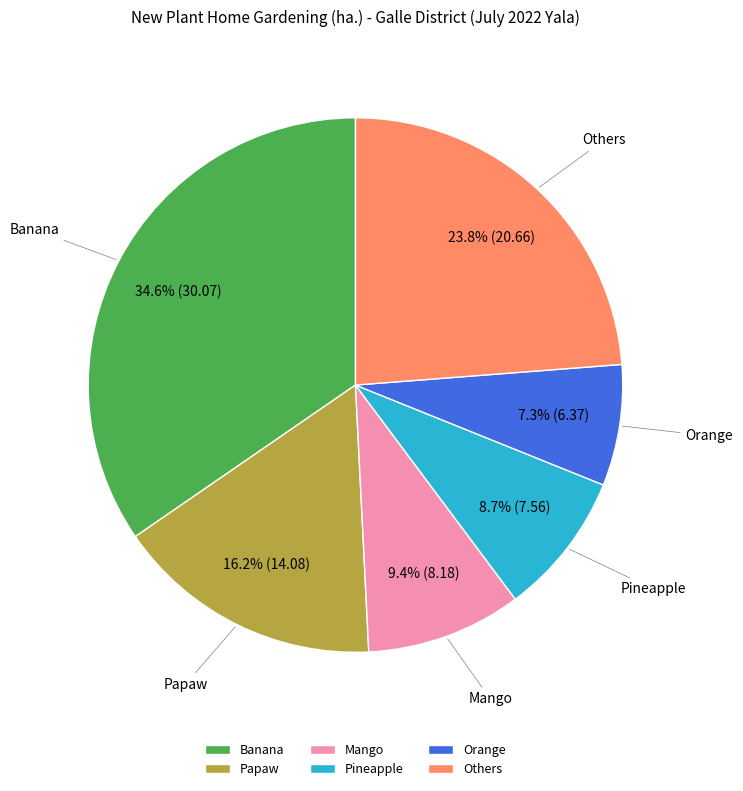

Rank the categories by value from lowest to highest.

Orange, Pineapple, Mango, Papaw, Others, Banana